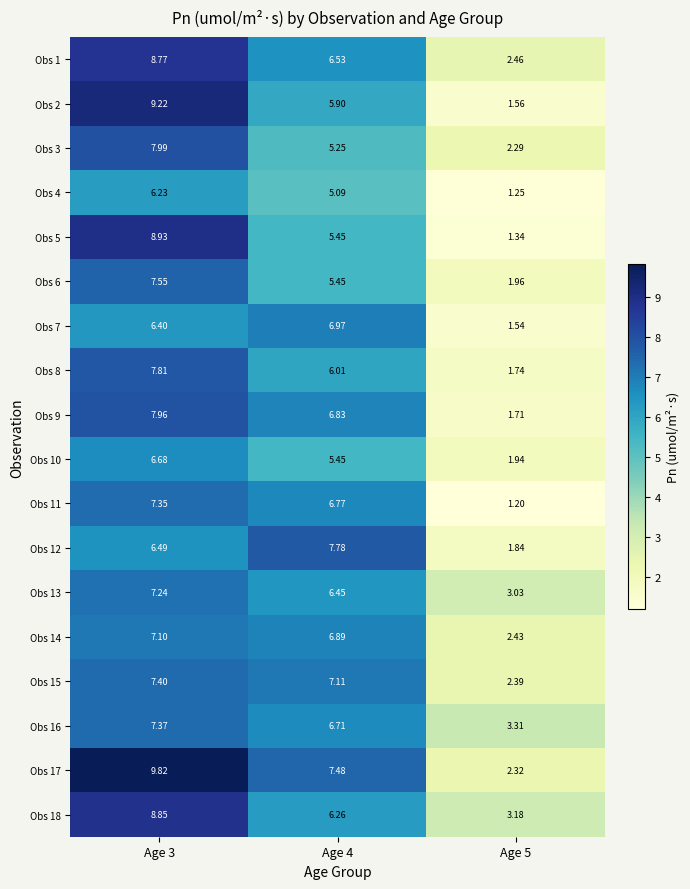

Which series has the widest spread of values?

Obs 2